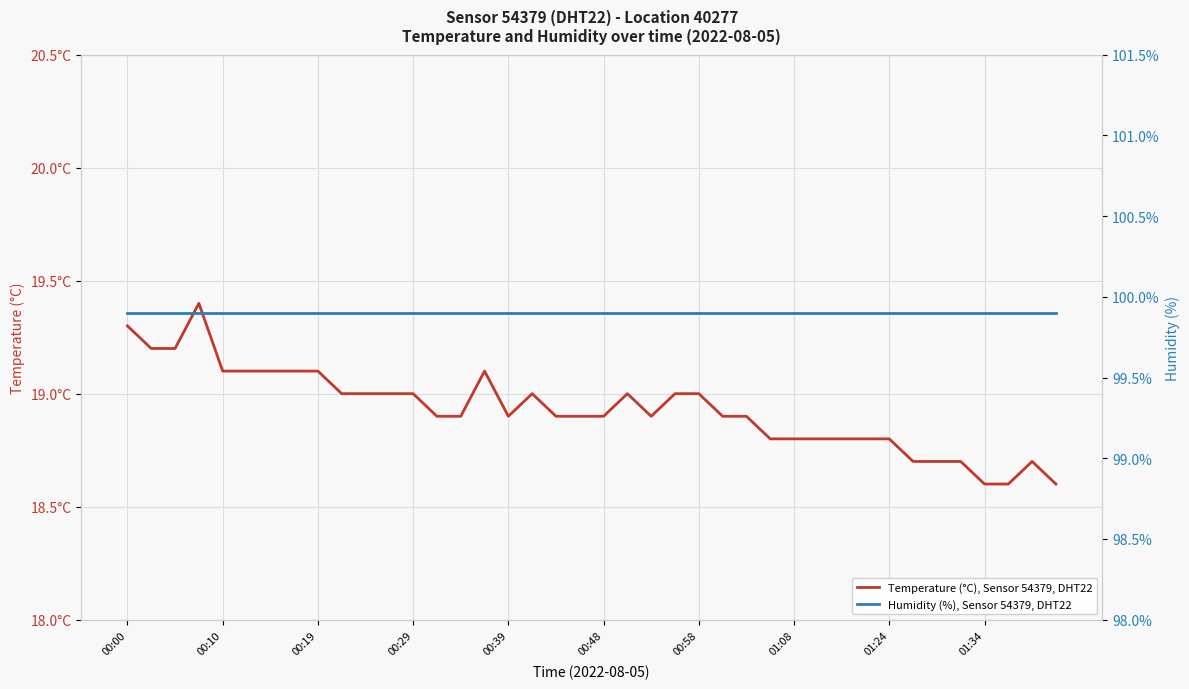

What is the value of the Temperature (°C), Sensor 54379, DHT22 point at the 6th from the left?

19.1